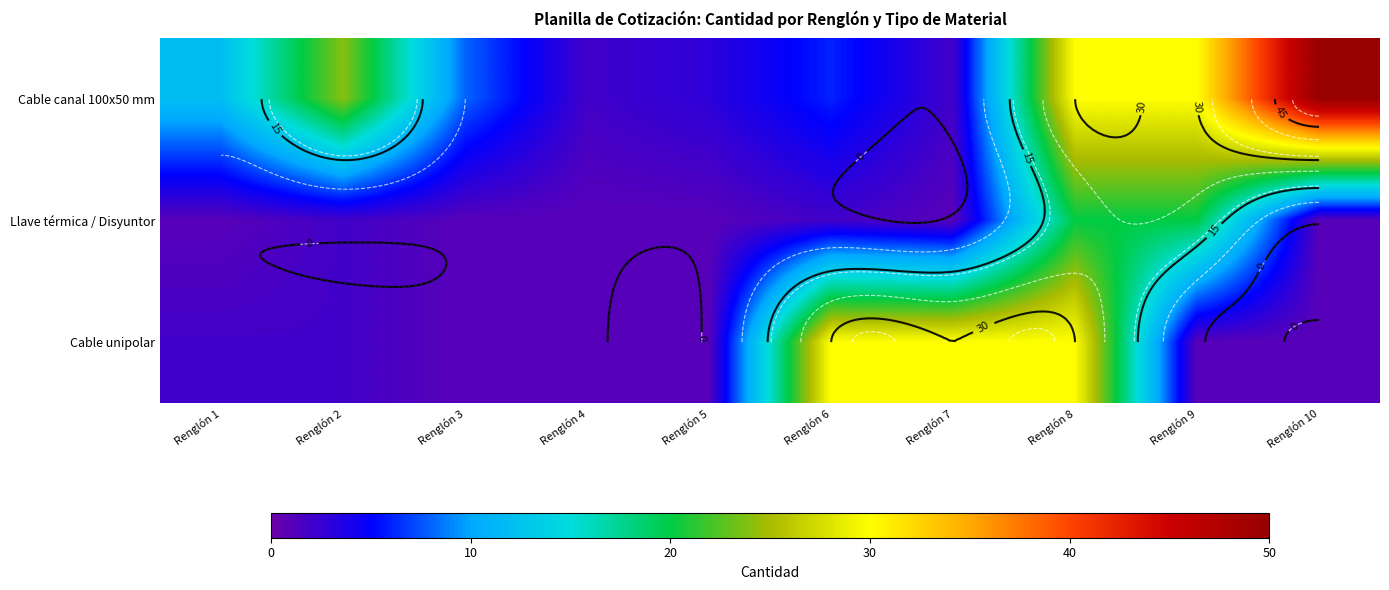

Rank the series by their maximum value, from lowest to highest.

Llave térmica / Disyuntor, Cable unipolar, Cable canal 100x50 mm